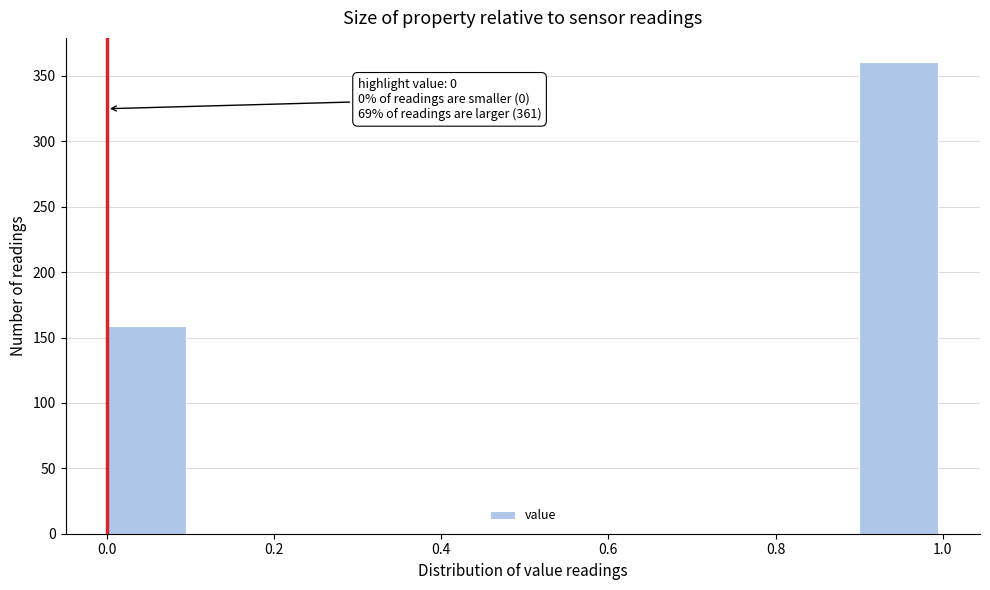

Over which range of the x-axis is the bar tallest?

0.9 to 1.0